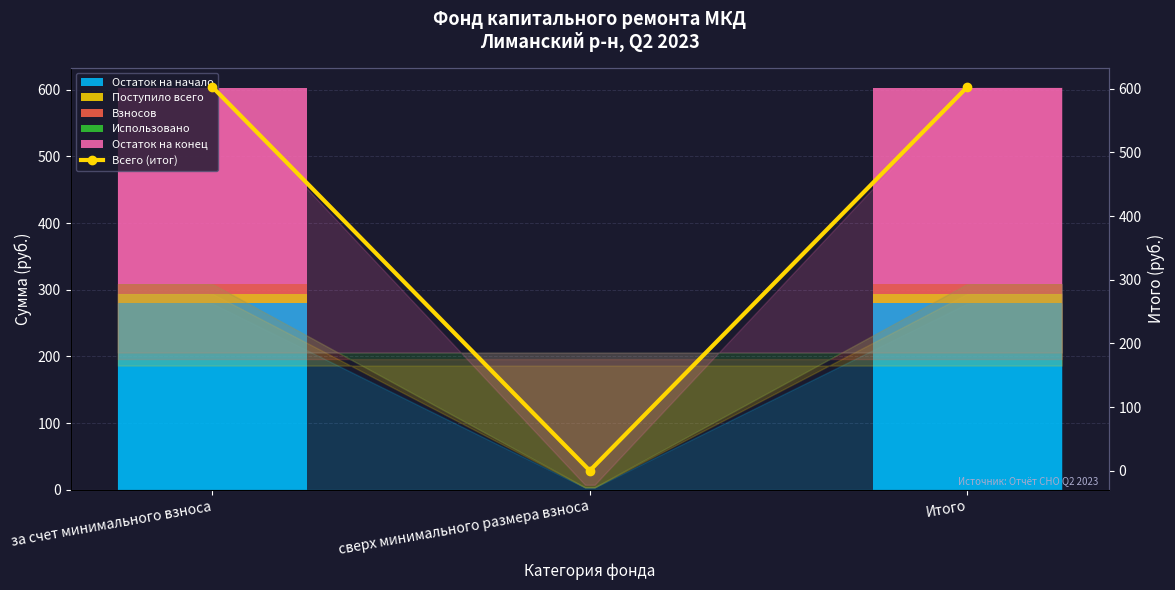

Reading left to right, what are all the values shown in this chart?

Остаток на начало: 279.4	0.0	279.4
Поступило всего: 14.7	0.0	14.7
Взносов: 14.7	0.0	14.7
Использовано: 0.0	0.0	0.0
Остаток на конец: 294.1	0.0	294.1
Всего (итог): 602.9	0.0	602.9